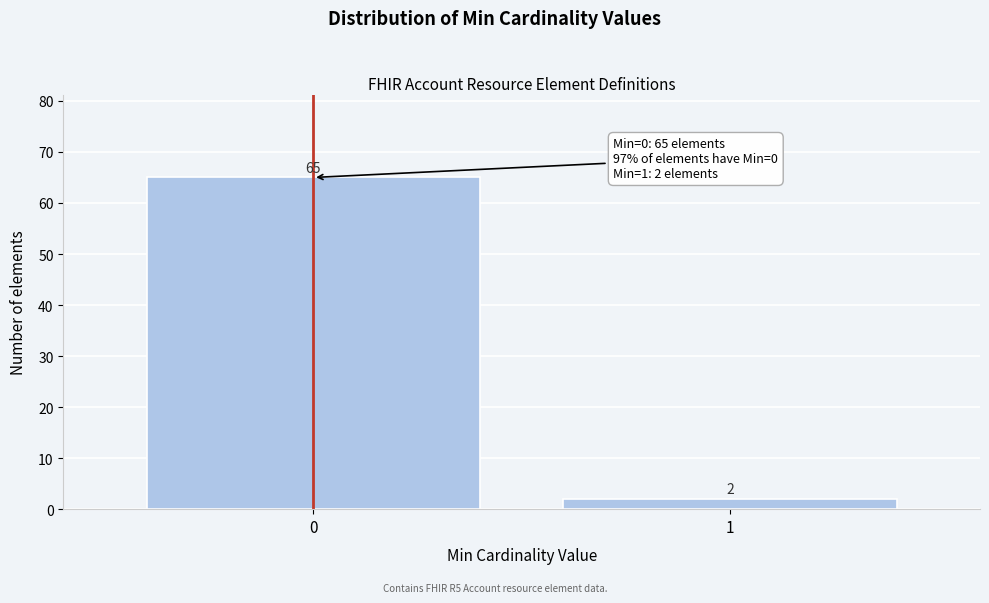

Reading left to right, list all the values displayed in this chart.

0=65	1=2